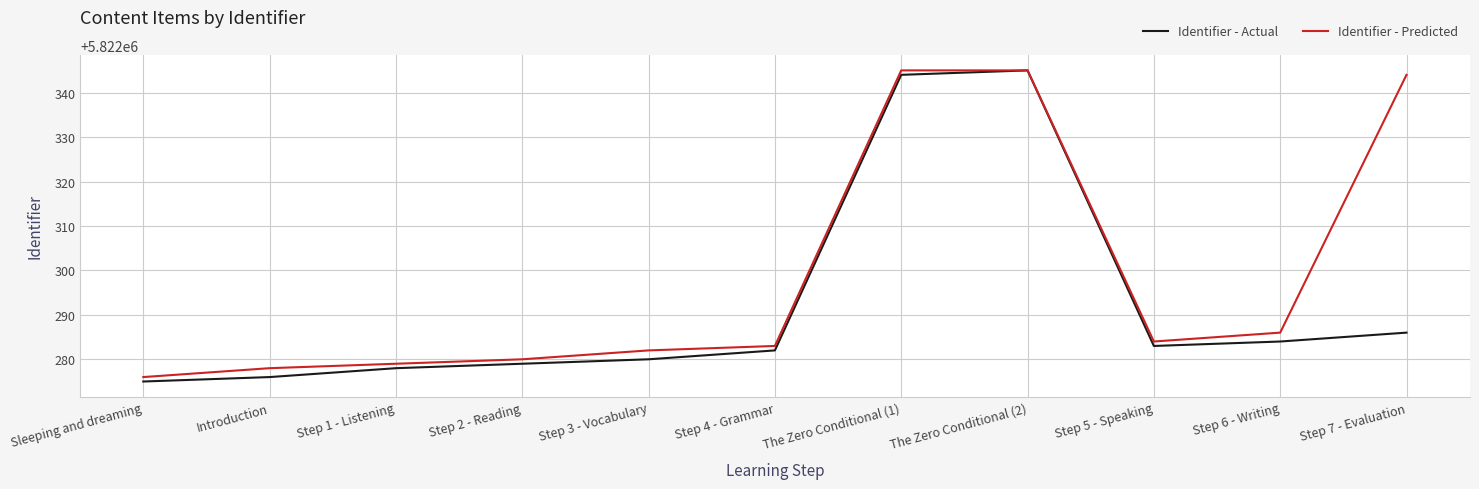

Between The Zero Conditional (2) and Step 6 - Writing, which series saw the biggest shift?

Identifier - Actual